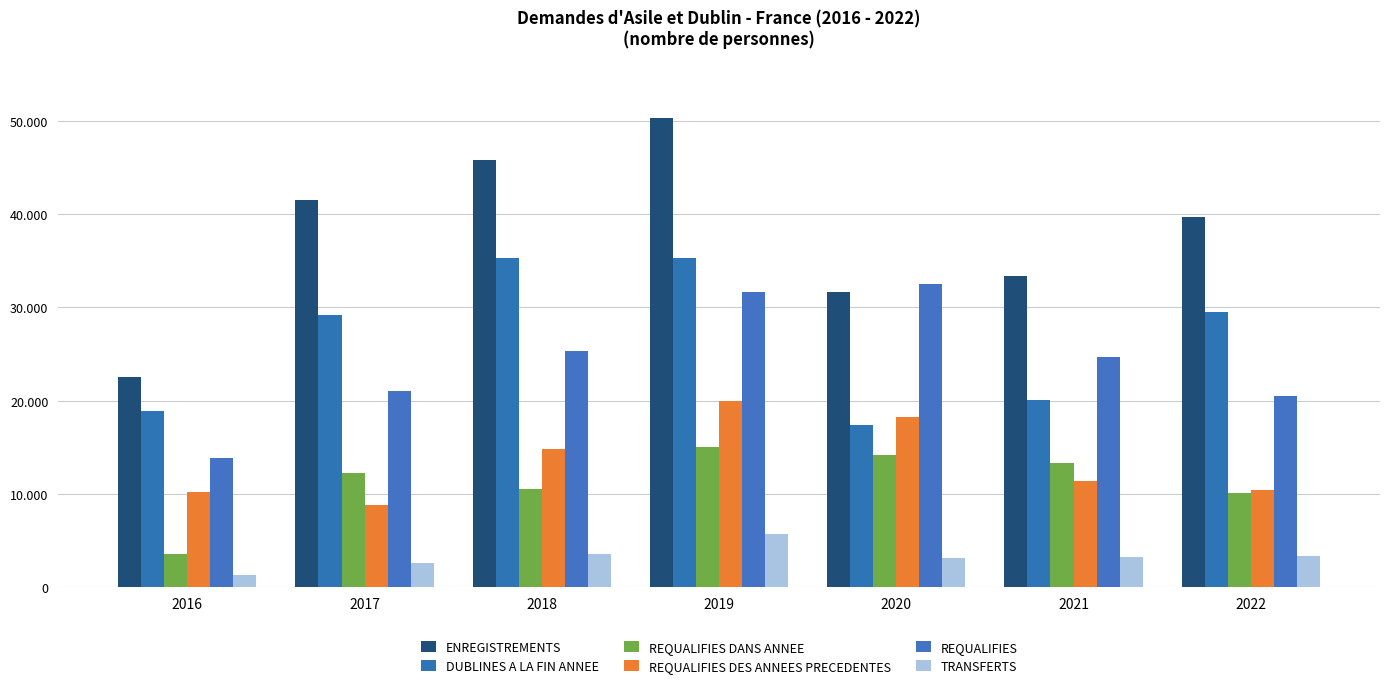

Are the bars horizontal?

No